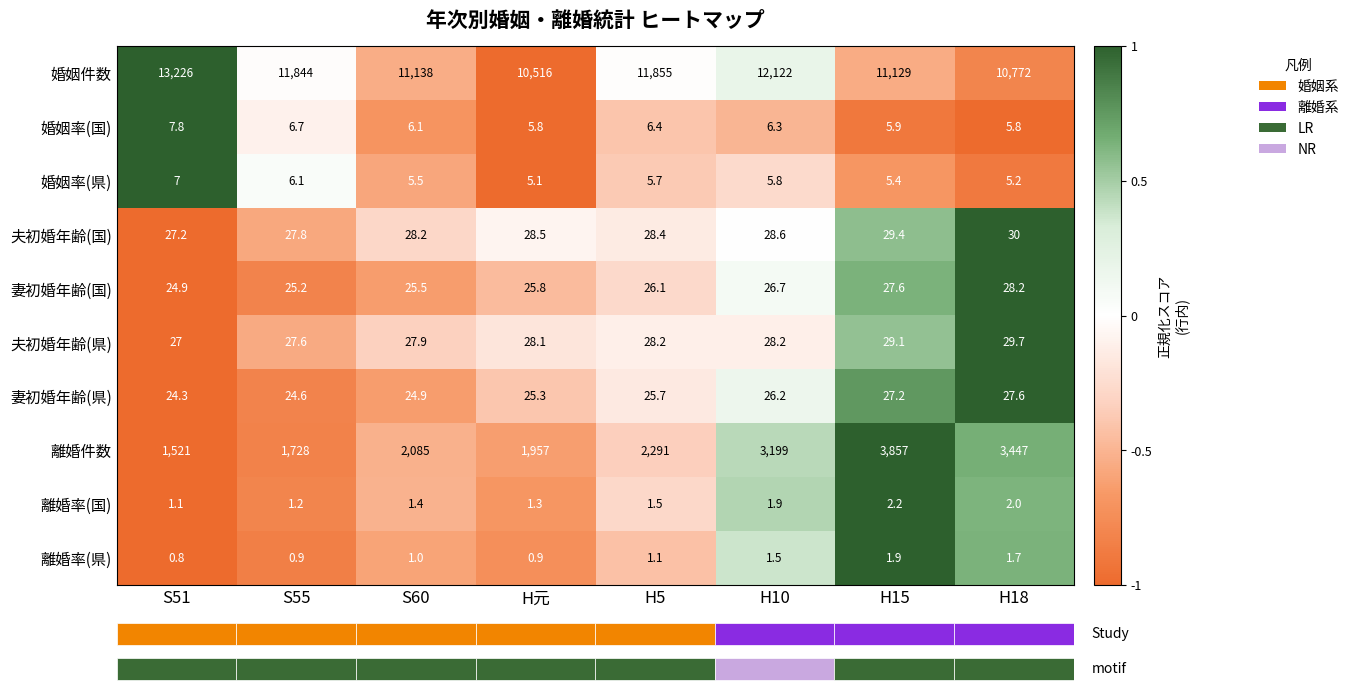

How many values in the 夫初婚年齢(国) series exceed 28?

6